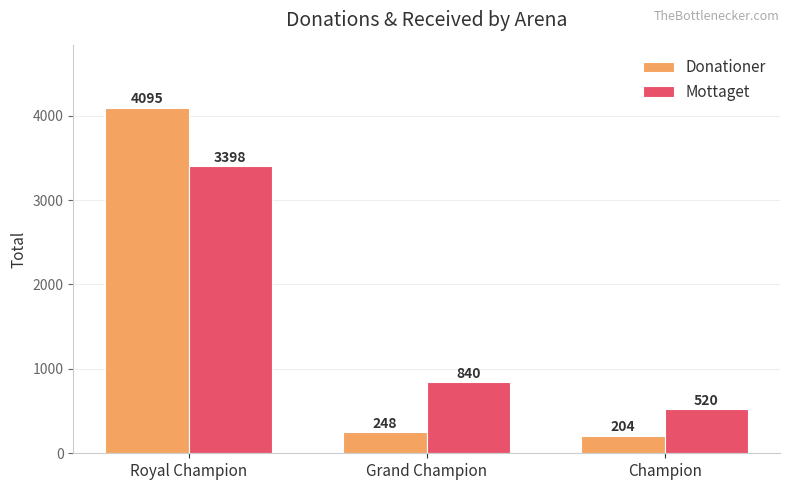

At which label is Mottaget closest to 1959?

Grand Champion